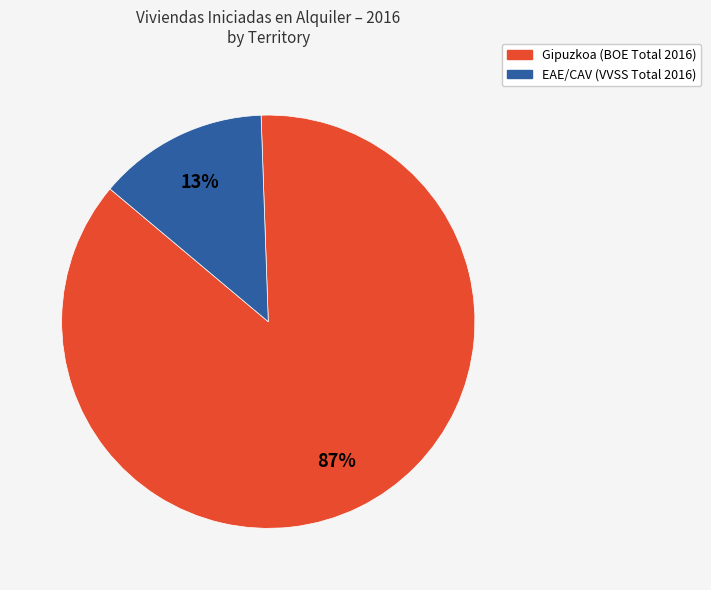

Which slice is the smallest?

EAE/CAV (VVSS Total 2016)